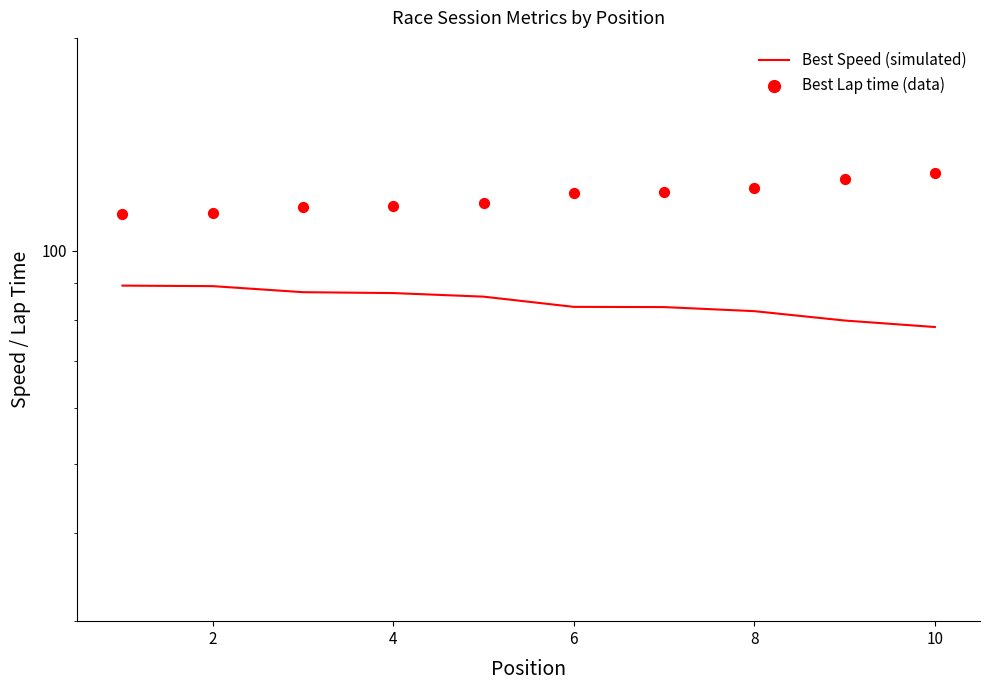

What is the total value across all series at 4?

202.8